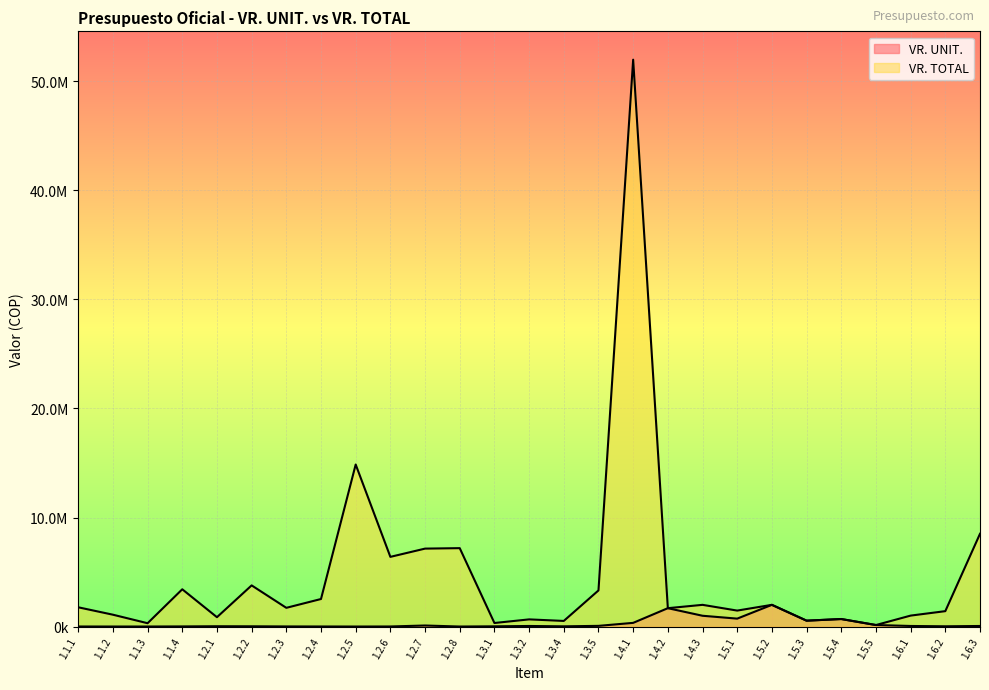

Which has a higher value, 1.5.5 or 1.4.1?

1.4.1